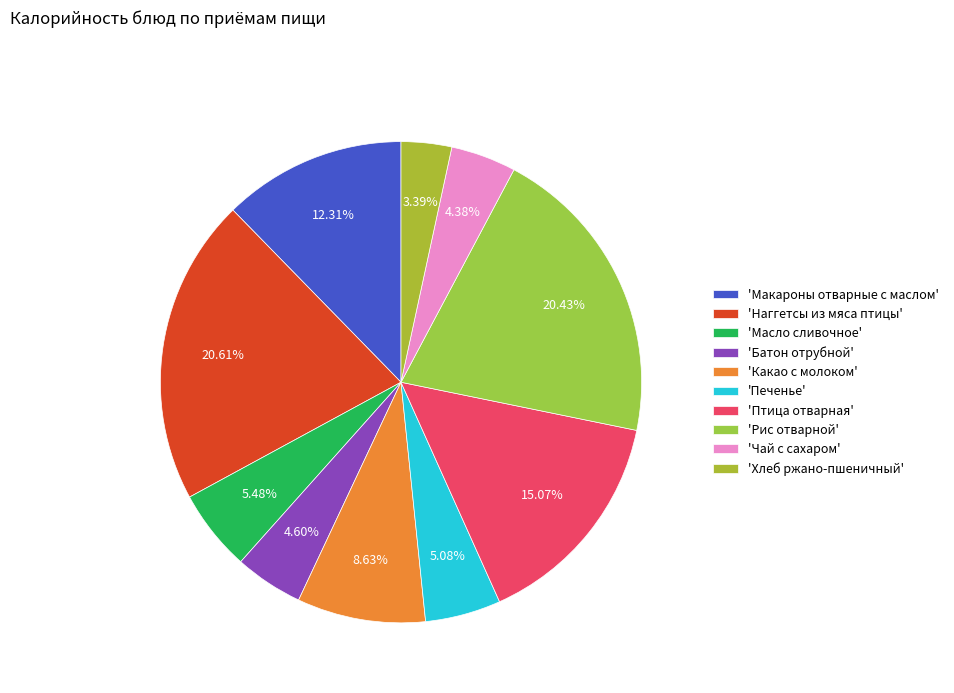

How many slices are in this pie chart?

10